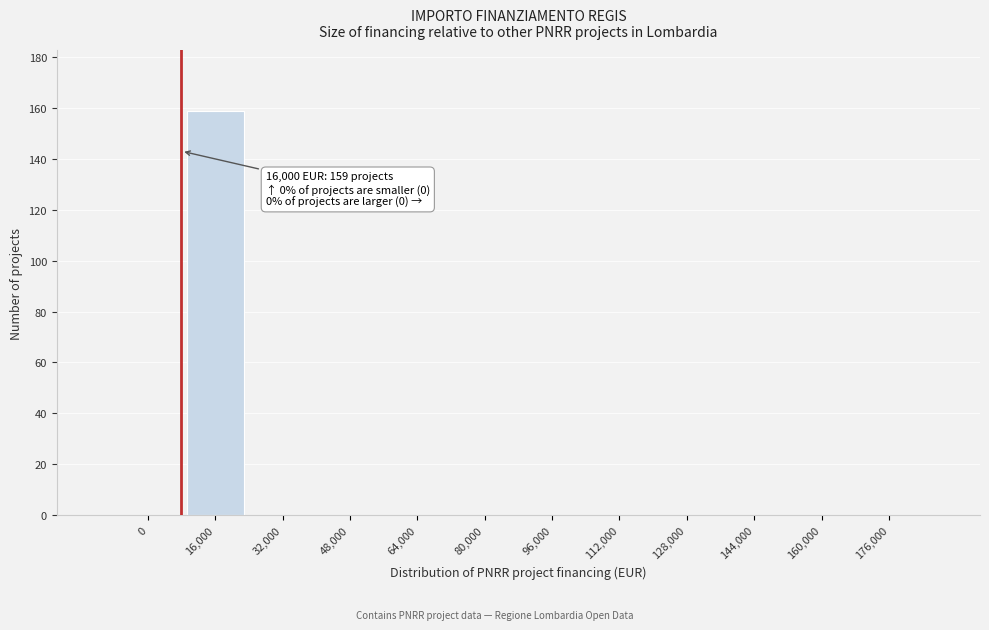

Reading left to right, transcribe all the data shown in this chart.

0=0	16,000=159	32,000=0	48,000=0	64,000=0	80,000=0	96,000=0	112,000=0	128,000=0	144,000=0	160,000=0	176,000=0